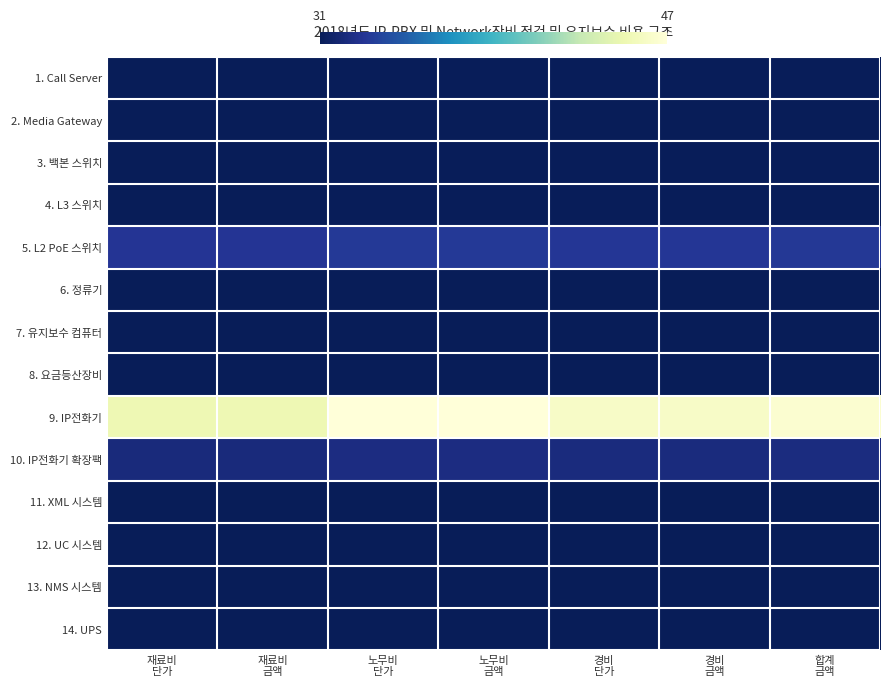

Reading left to right, list all the values displayed in this chart.

1. Call Server: 재료비
단가=31.1	재료비
금액=31.1	노무비
단가=31.1	노무비
금액=31.1	경비
단가=31.1	경비
금액=31.1	합계
금액=31.1
2. Media Gateway: 재료비
단가=31.0	재료비
금액=31.0	노무비
단가=31.0	노무비
금액=31.0	경비
단가=31.0	경비
금액=31.0	합계
금액=31.0
3. 백본 스위치: 재료비
단가=31.1	재료비
금액=31.1	노무비
단가=31.1	노무비
금액=31.1	경비
단가=31.1	경비
금액=31.1	합계
금액=31.1
4. L3 스위치: 재료비
단가=31.1	재료비
금액=31.1	노무비
단가=31.1	노무비
금액=31.1	경비
단가=31.1	경비
금액=31.1	합계
금액=31.1
5. L2 PoE 스위치: 재료비
단가=33.0	재료비
금액=33.0	노무비
단가=33.3	노무비
금액=33.3	경비
단가=33.2	경비
금액=33.2	합계
금액=33.2
6. 정류기: 재료비
단가=31.0	재료비
금액=31.0	노무비
단가=31.0	노무비
금액=31.0	경비
단가=31.0	경비
금액=31.0	합계
금액=31.0
7. 유지보수 컴퓨터: 재료비
단가=31.0	재료비
금액=31.0	노무비
단가=31.0	노무비
금액=31.0	경비
단가=31.0	경비
금액=31.0	합계
금액=31.0
8. 요금등산장비: 재료비
단가=31.0	재료비
금액=31.0	노무비
단가=31.0	노무비
금액=31.0	경비
단가=31.0	경비
금액=31.0	합계
금액=31.0
9. IP전화기: 재료비
단가=45.2	재료비
금액=45.2	노무비
단가=47.0	노무비
금액=47.0	경비
단가=46.1	경비
금액=46.1	합계
금액=46.5
10. IP전화기 확장팩: 재료비
단가=32.2	재료비
금액=32.2	노무비
단가=32.4	노무비
금액=32.4	경비
단가=32.3	경비
금액=32.3	합계
금액=32.3
11. XML 시스템: 재료비
단가=31.0	재료비
금액=31.0	노무비
단가=31.0	노무비
금액=31.0	경비
단가=31.0	경비
금액=31.0	합계
금액=31.0
12. UC 시스템: 재료비
단가=31.0	재료비
금액=31.0	노무비
단가=31.0	노무비
금액=31.0	경비
단가=31.0	경비
금액=31.0	합계
금액=31.0
13. NMS 시스템: 재료비
단가=31.0	재료비
금액=31.0	노무비
단가=31.0	노무비
금액=31.0	경비
단가=31.0	경비
금액=31.0	합계
금액=31.0
14. UPS: 재료비
단가=31.0	재료비
금액=31.0	노무비
단가=31.0	노무비
금액=31.0	경비
단가=31.0	경비
금액=31.0	합계
금액=31.0